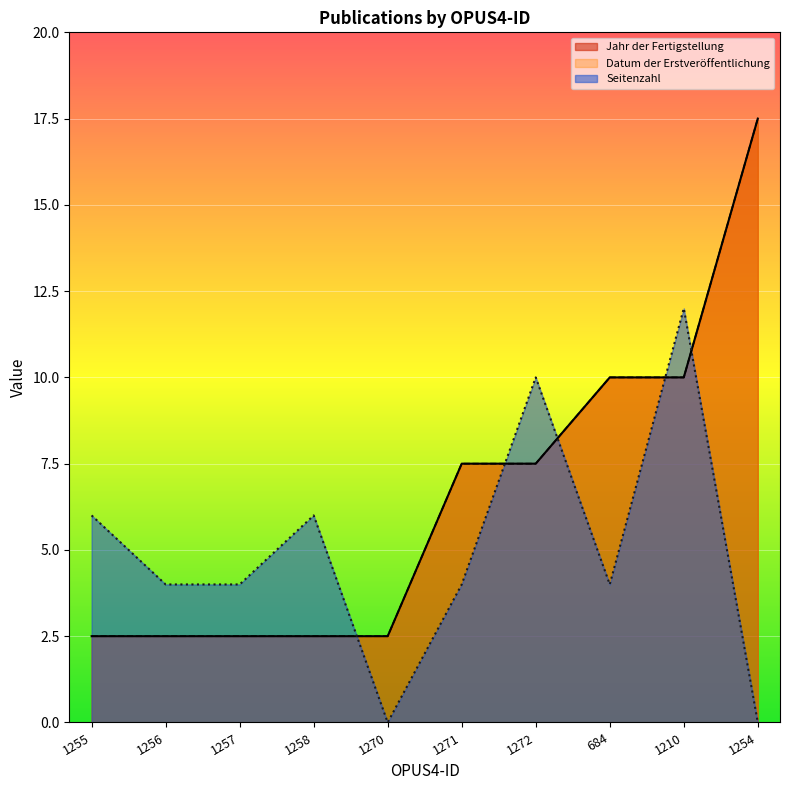

What is the total value across all series at 1210?

32.0